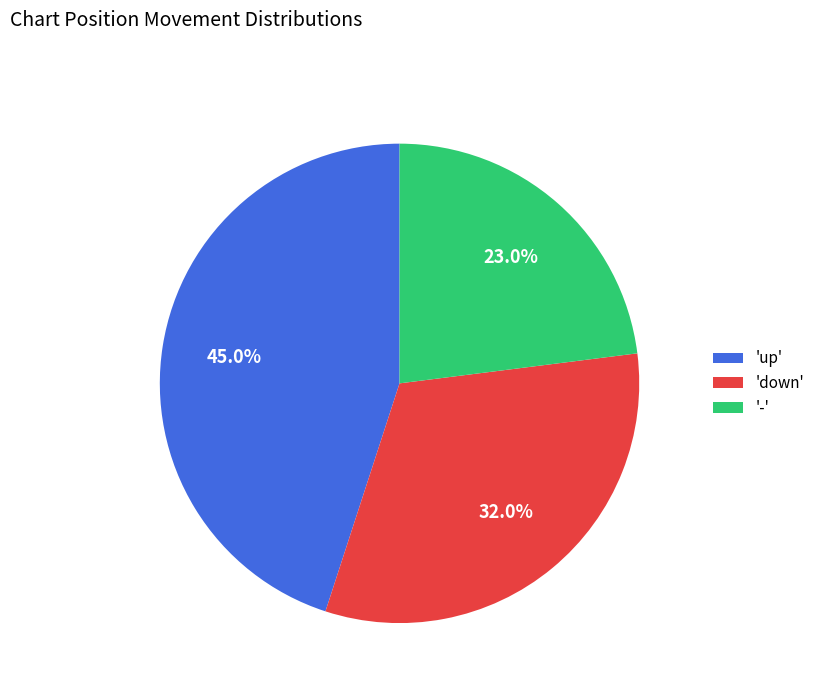

Which category has the biggest portion of the pie?

'up'